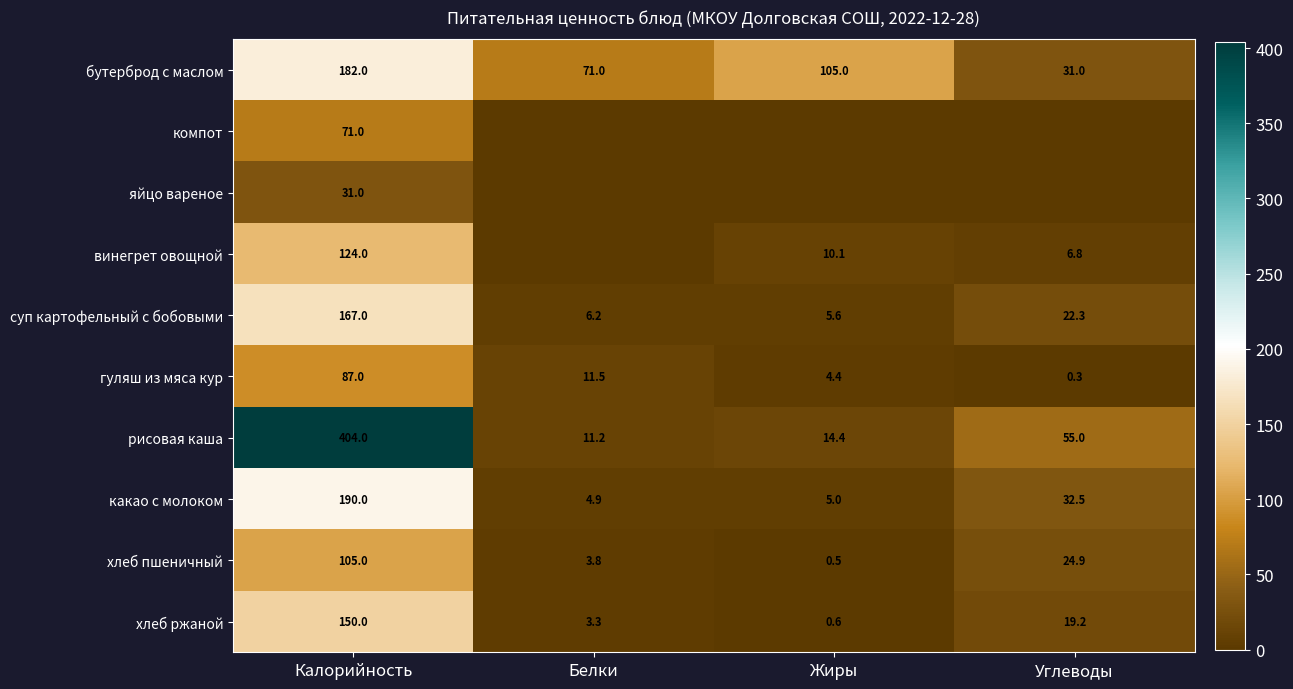

What is the sum of the суп картофельный с бобовыми values at Белки and Калорийность?

173.2